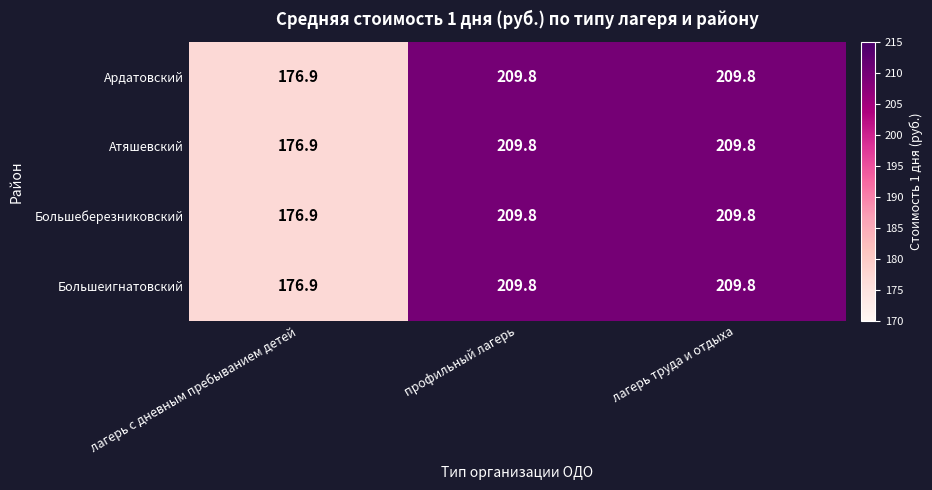

The Большеберезниковский series shows 209.8 at лагерь труда и отдыха. True or false?

True